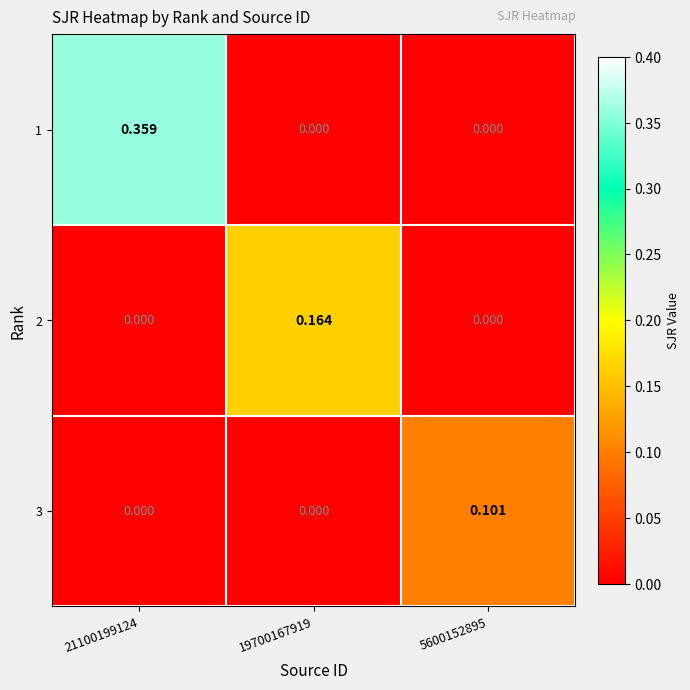

Reading left to right, extract all data points from this chart.

1: 21100199124=0.4	19700167919=0.0	5600152895=0.0
2: 21100199124=0.0	19700167919=0.2	5600152895=0.0
3: 21100199124=0.0	19700167919=0.0	5600152895=0.1